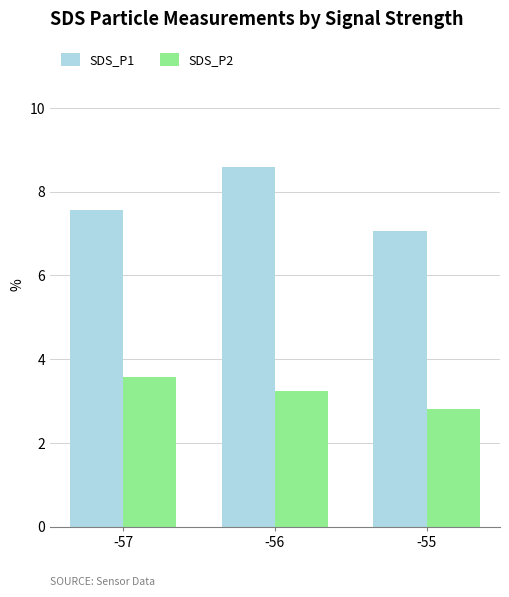

What is the difference between the maximum and minimum values in the SDS_P2 series?

0.8